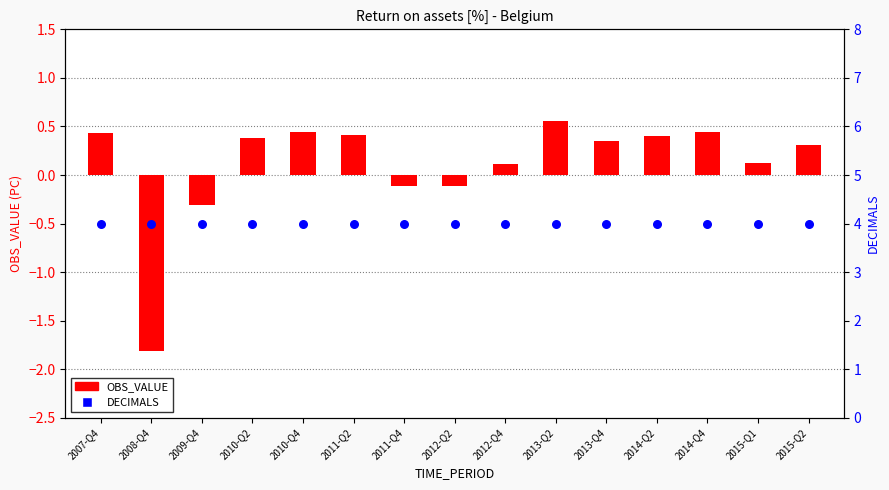

What is the total value across all series at 2010-Q2?

4.4